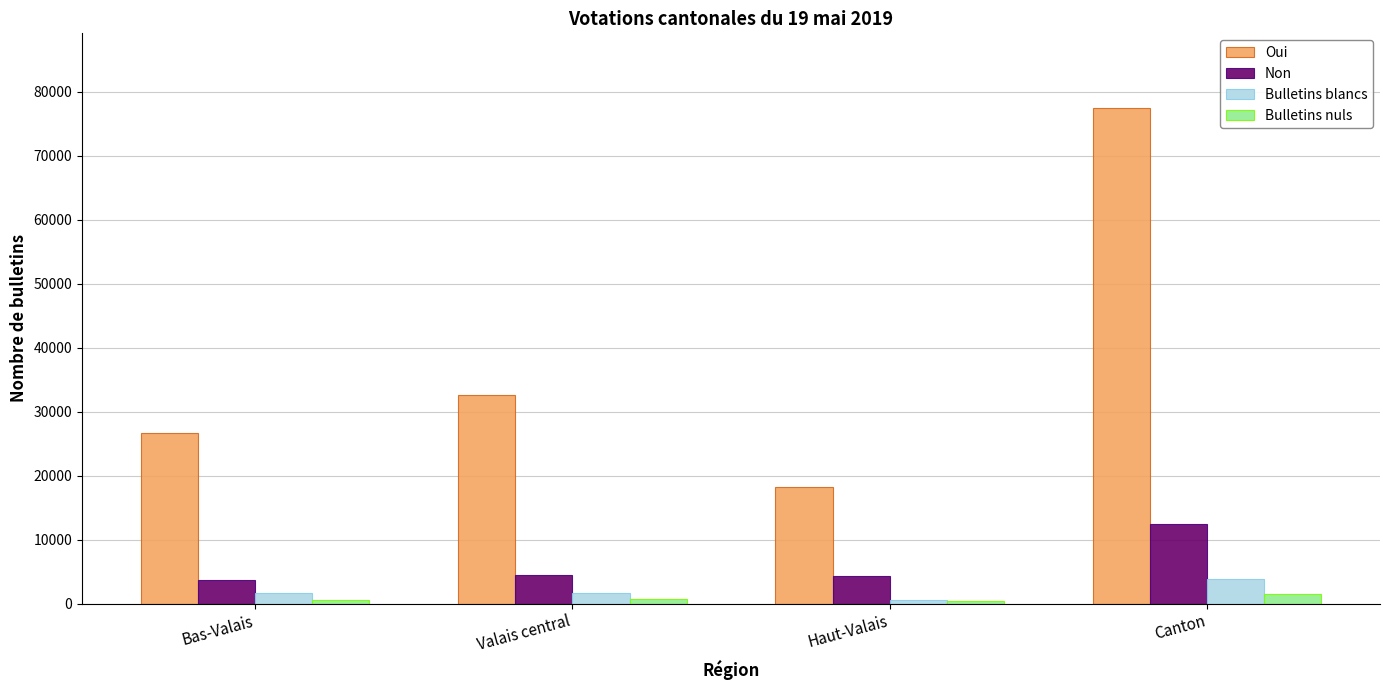

Where is Oui nearest to the value 47878?

Valais central